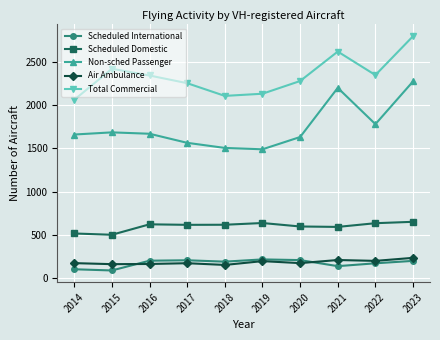

True or false: Total Commercial has more than 2 interior local peaks.

False